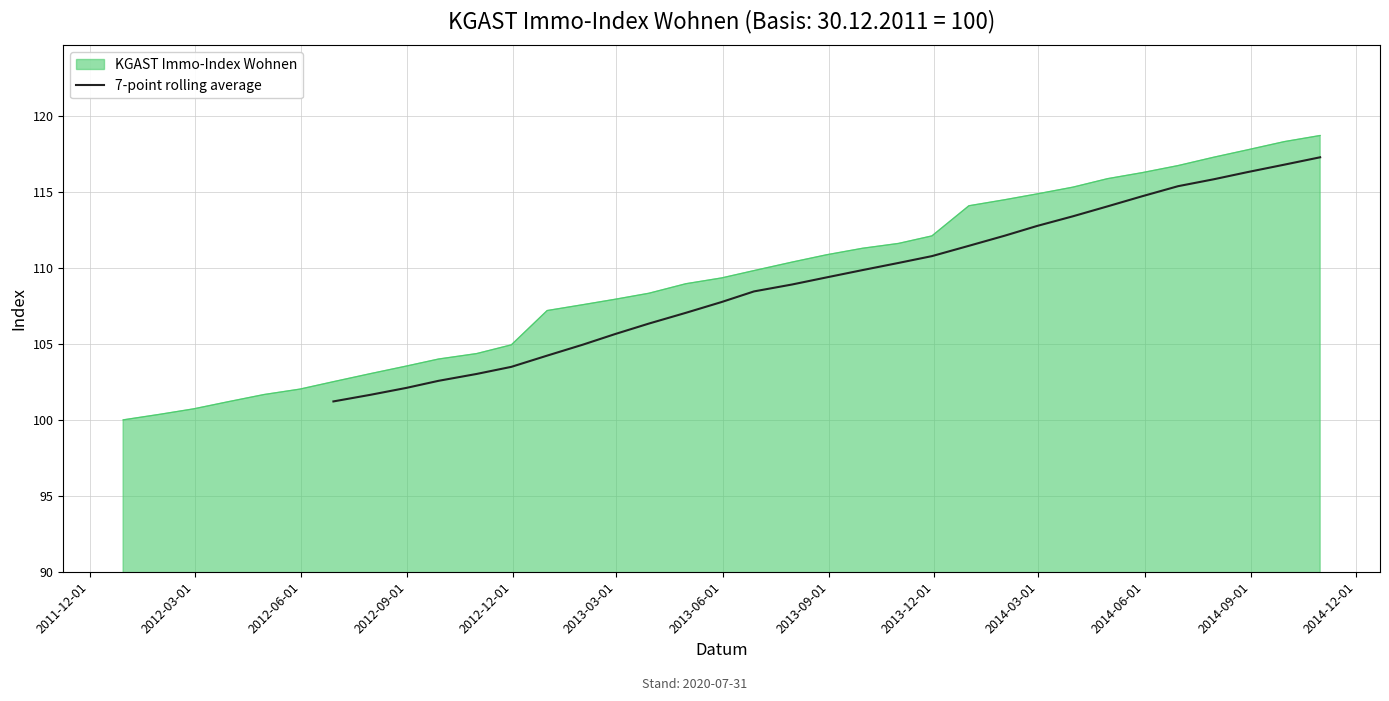

What is the lowest value of the KGAST Immo-Index Wohnen series?

100.0